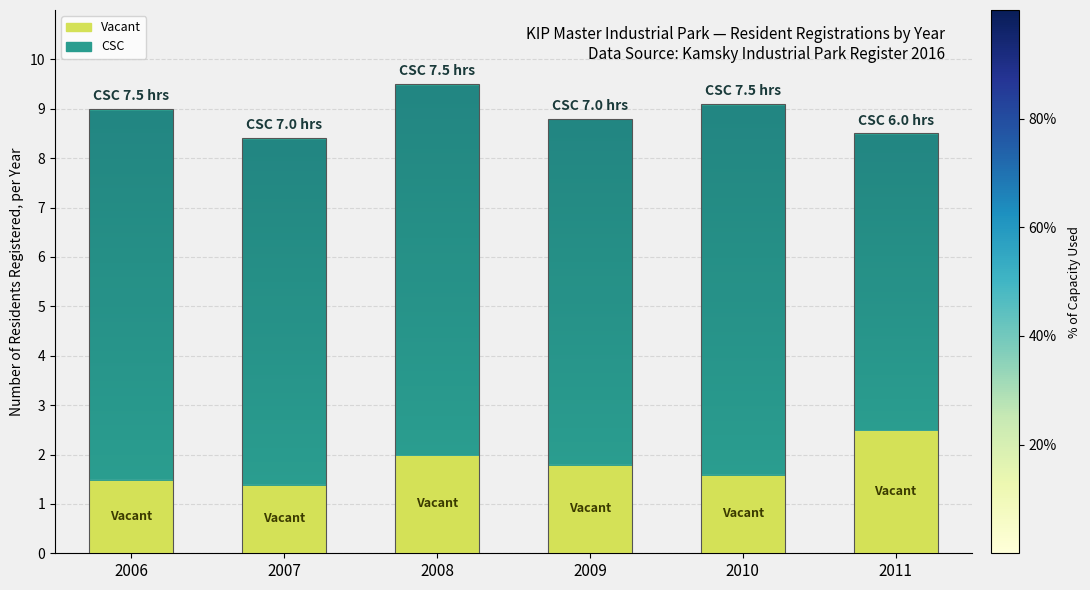

What is the approximate value of CSC at 2010?

7.5